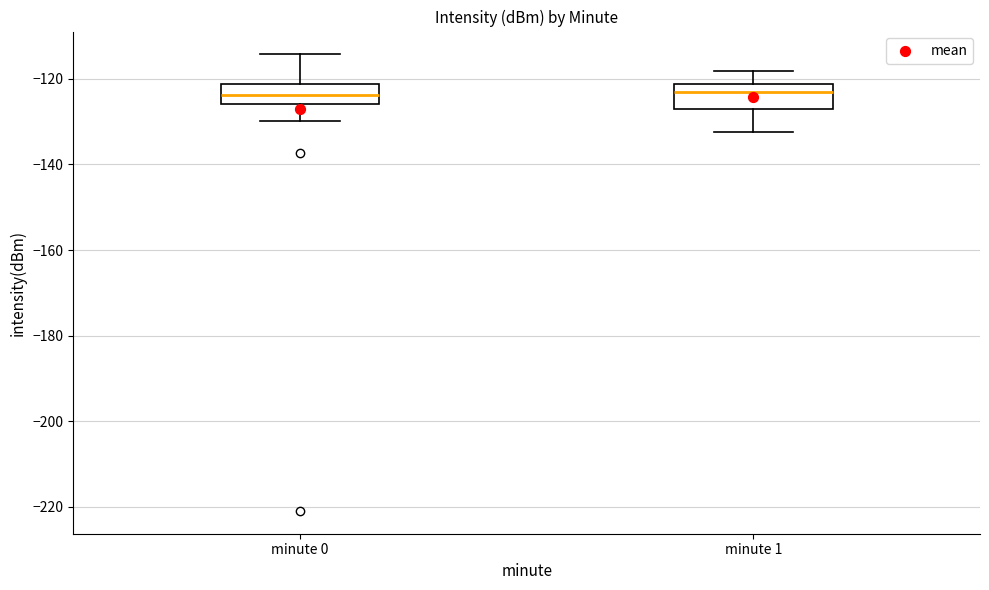

Reading left to right, transcribe this box plot: for each box, give where its median line is, the range the box spans, and where its two whiskers end, as read against the y-axis. The values are not printed on the chart, so give them approximately, as read against the axis.

minute 0: median -124, box -126 to -122, whiskers -130 to -114
minute 1: median -122 (just below the box's upper edge), box -128 to -122, whiskers -132 to -118